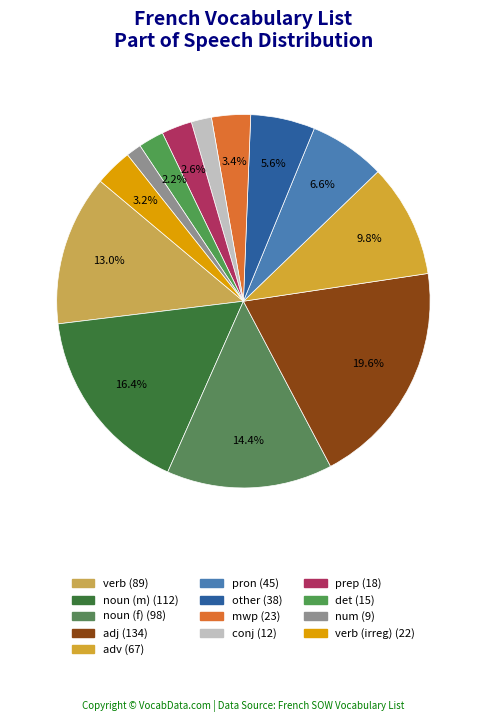

How many slices are in this pie chart?

13